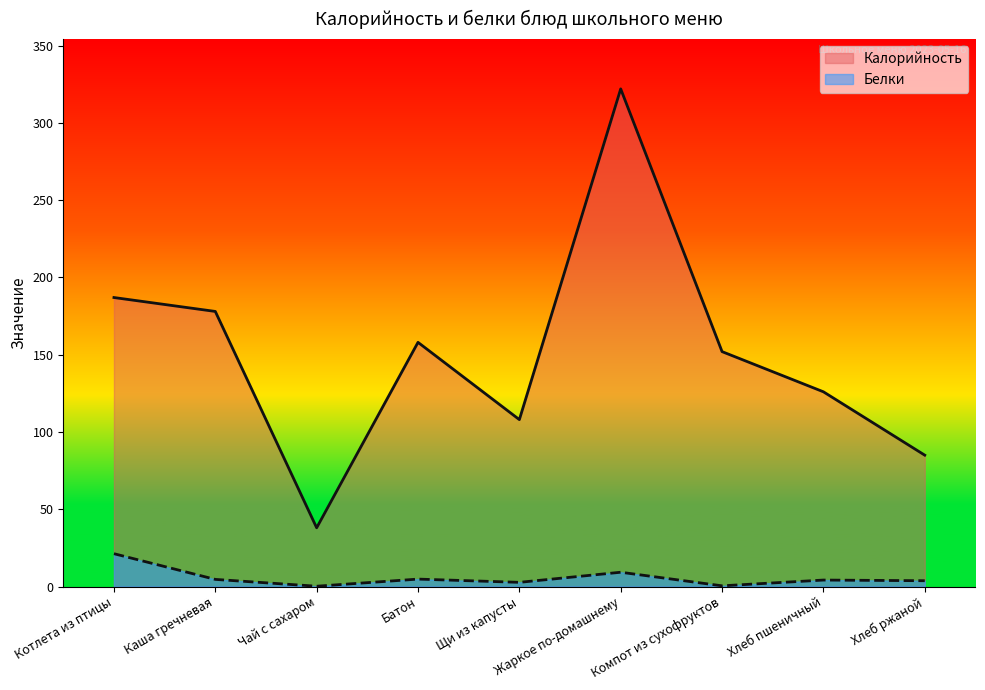

At how many categories does at least one series exceed 254?

1